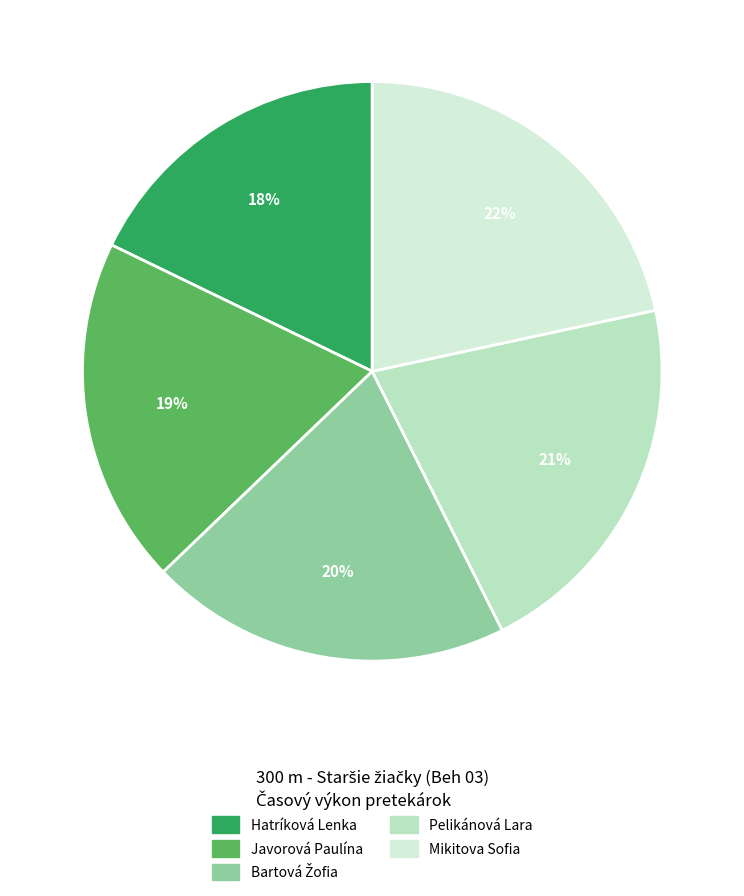

Rank the categories by value from lowest to highest.

Hatríková Lenka, Javorová Paulína, Bartová Žofia, Pelikánová Lara, Mikitova Sofia